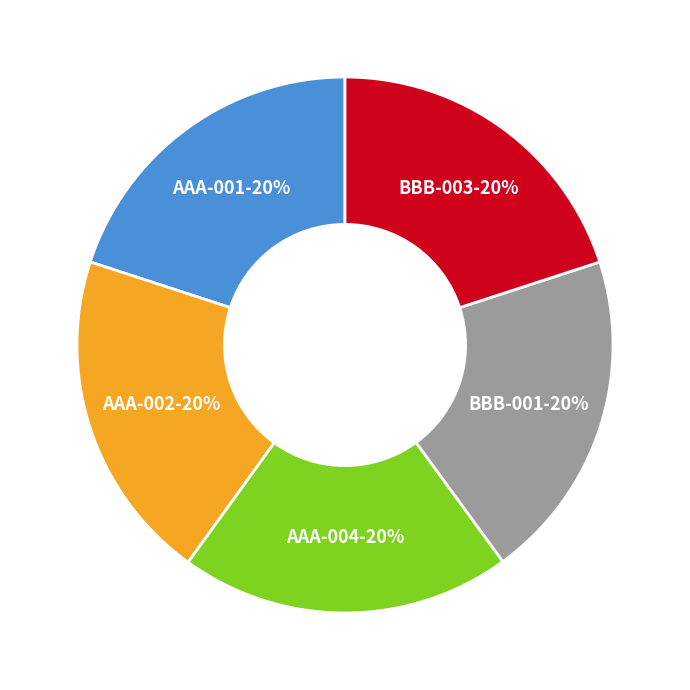

To the nearest percent, what is the average slice percentage?

20%